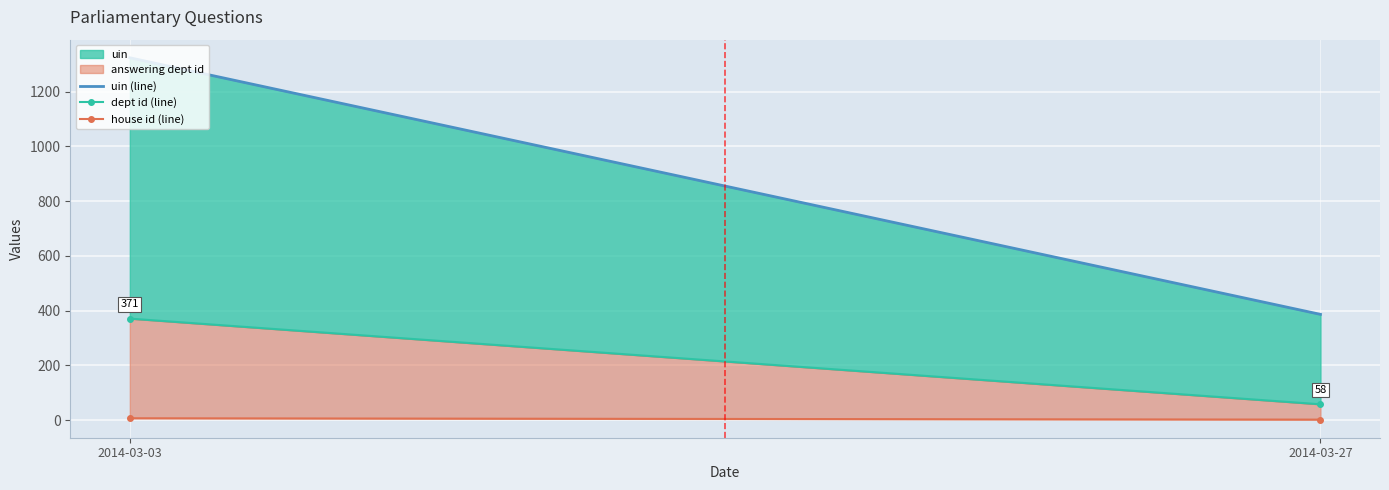

Is it true that dept id (line) equals 58.0 at 2014-03-27?

True